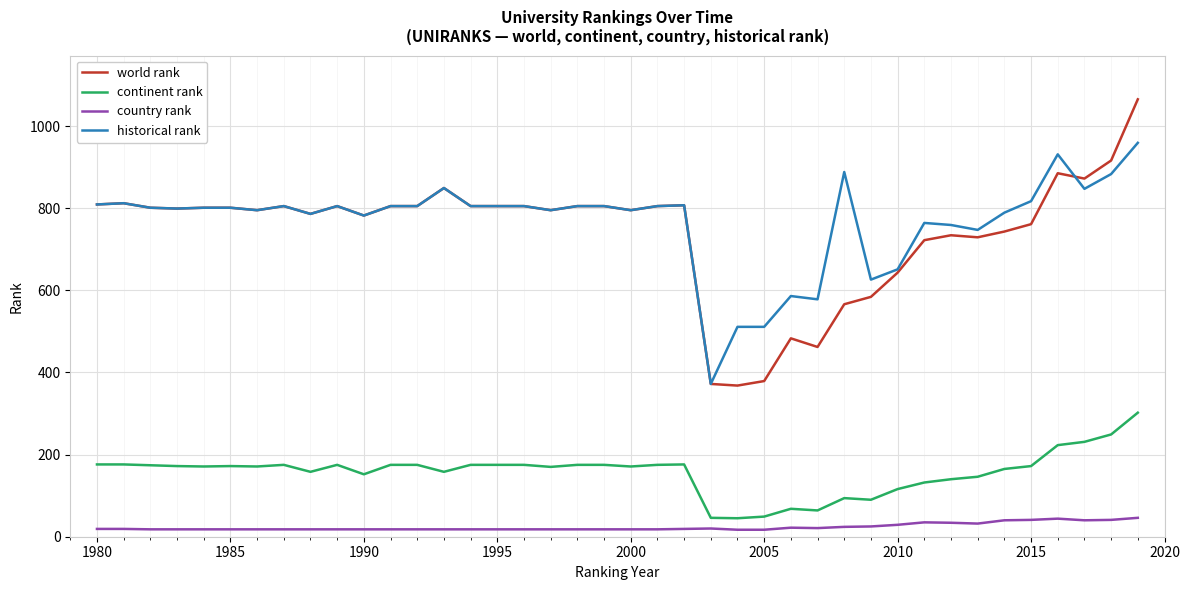

Which series has the largest range (max minus min)?

world rank